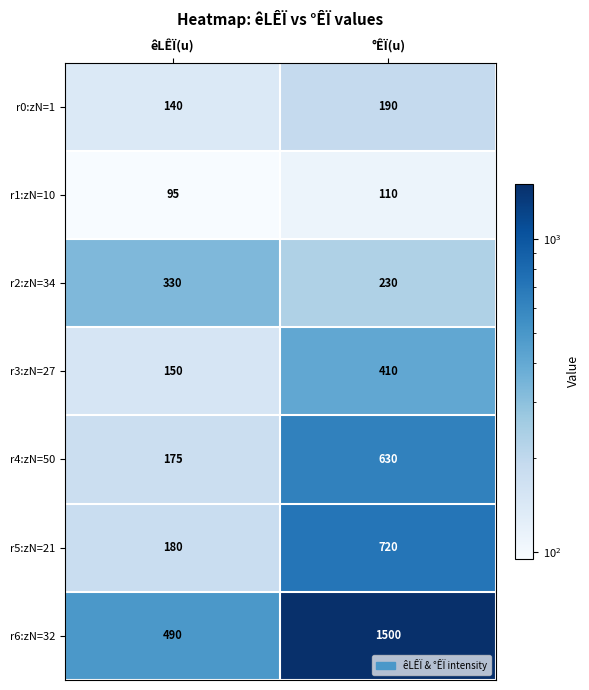

At which label is r5:zN=21 closest to 450?

êLÊÏ(u)